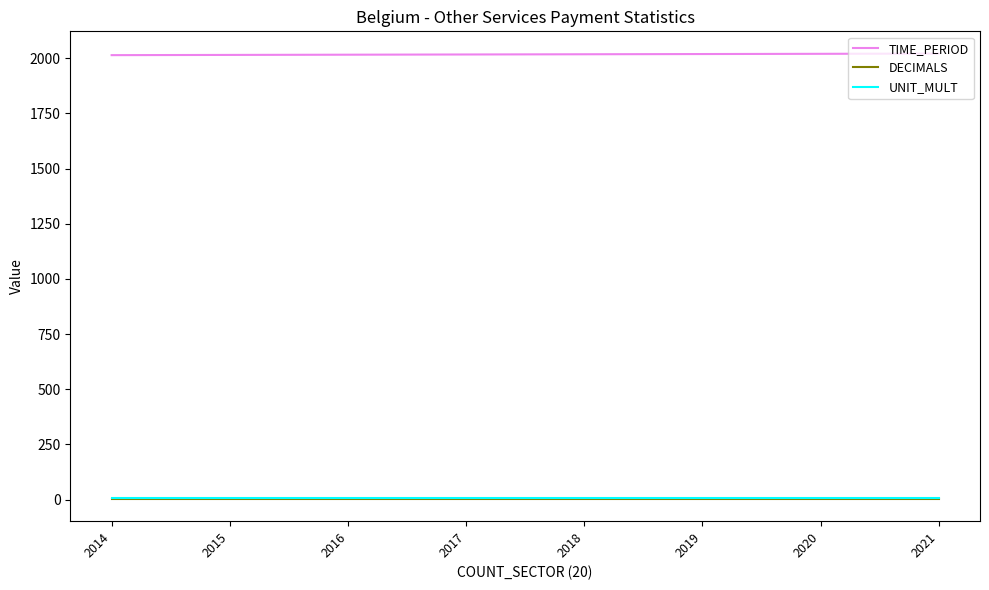

What is the sum of the DECIMALS values at 2018 and 2017?

6